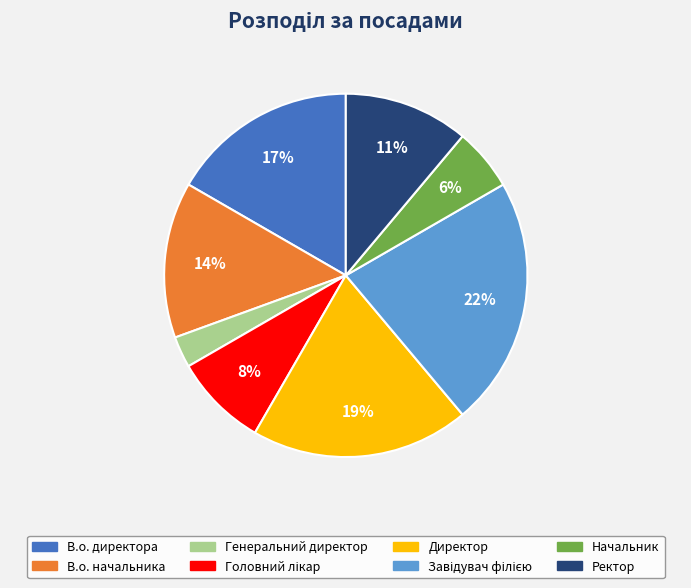

How many slices are in this pie chart?

8